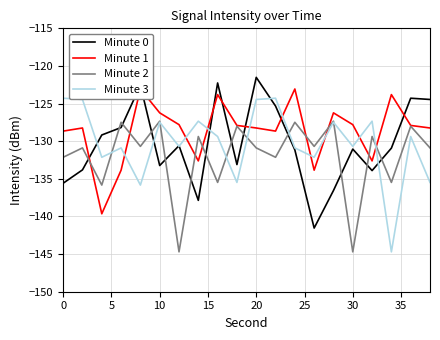

Reading left to right, transcribe all the data shown in this chart.

Minute 0: -135.6	-133.8	-129.2	-128.2	-122.6	-133.2	-130.6	-137.9	-122.3	-133.1	-121.5	-125.3	-131.2	-141.5	-136.6	-131.0	-133.9	-130.9	-124.3	-124.5
Minute 1: -128.7	-128.2	-139.6	-133.8	-123.1	-126.2	-127.8	-132.6	-123.8	-127.9	-128.2	-128.7	-123.1	-133.8	-126.2	-127.8	-132.6	-123.8	-127.9	-128.2
Minute 2: -132.1	-130.9	-135.8	-127.5	-130.7	-127.3	-144.7	-129.4	-135.5	-128.0	-130.9	-132.1	-127.5	-130.7	-127.3	-144.7	-129.4	-135.5	-128.0	-130.9
Minute 3: -124.3	-124.5	-132.1	-130.9	-135.8	-127.5	-130.7	-127.3	-129.4	-135.5	-124.5	-124.3	-130.9	-132.1	-127.5	-130.7	-127.3	-144.7	-129.4	-135.5